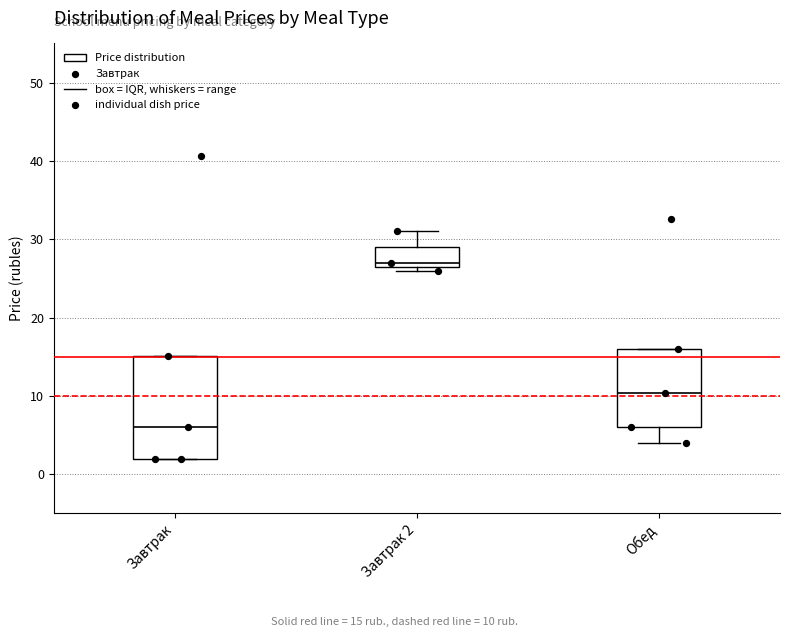

Comparing the boxes themselves (not the whiskers), which one is the tallest?

Завтрак